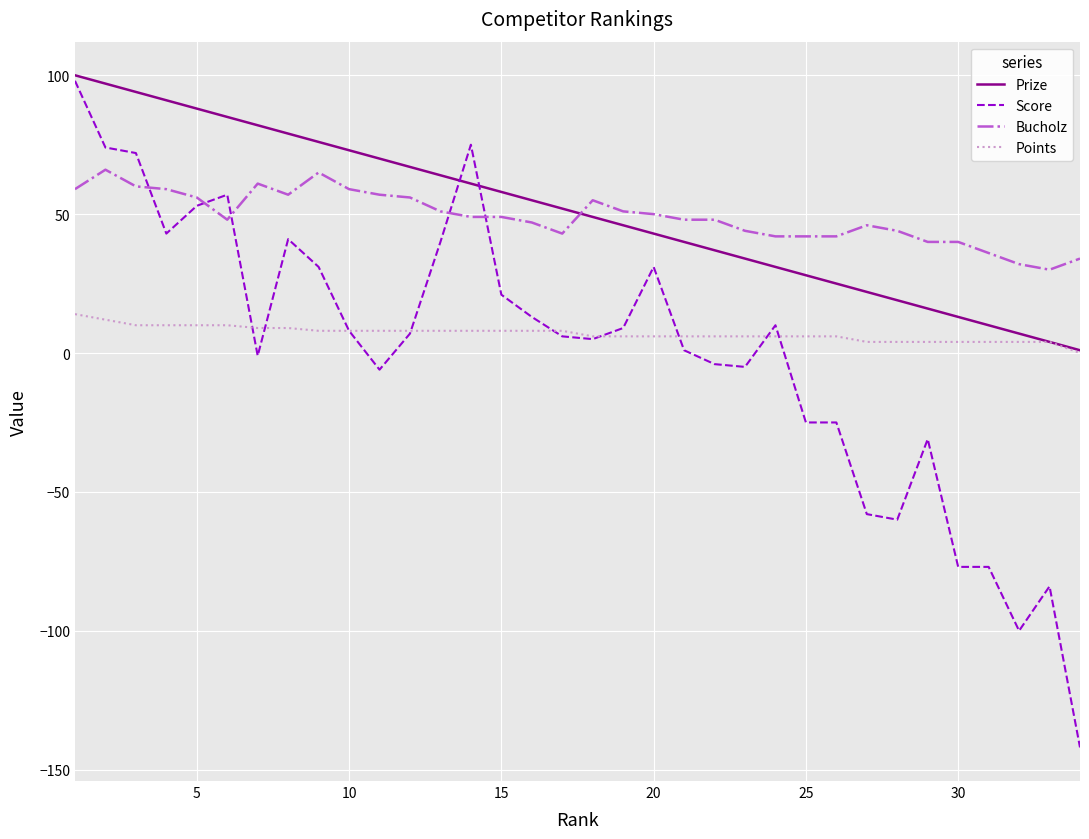

What is the greatest value displayed?

100